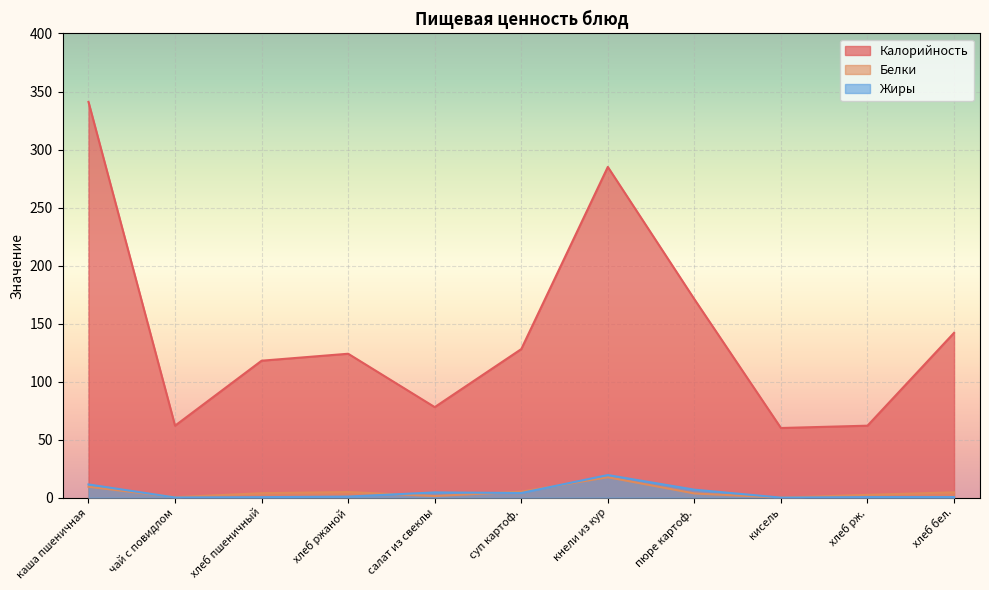

How many interior local peaks does the Калорийность series have?

2